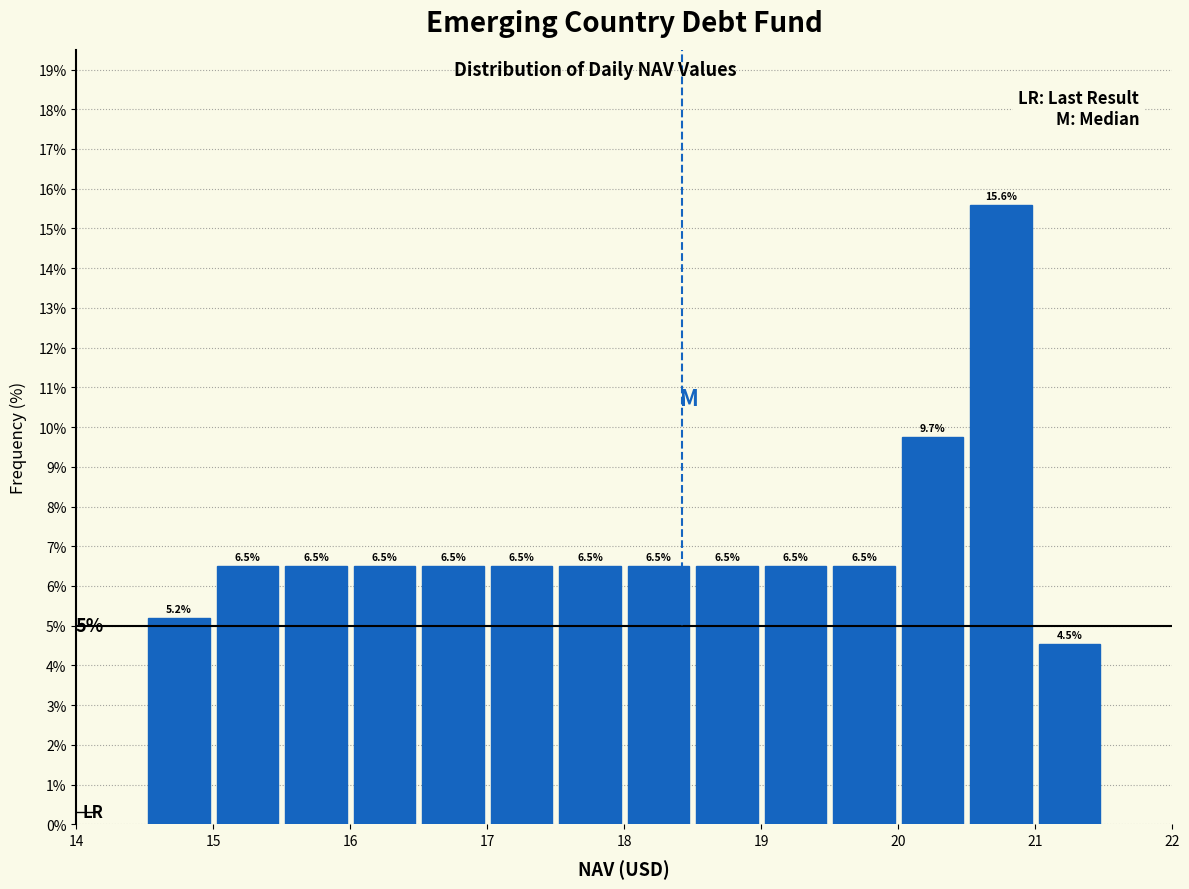

What is the height of the bar covering 17.5 to 18.0 on the x-axis?

6.5